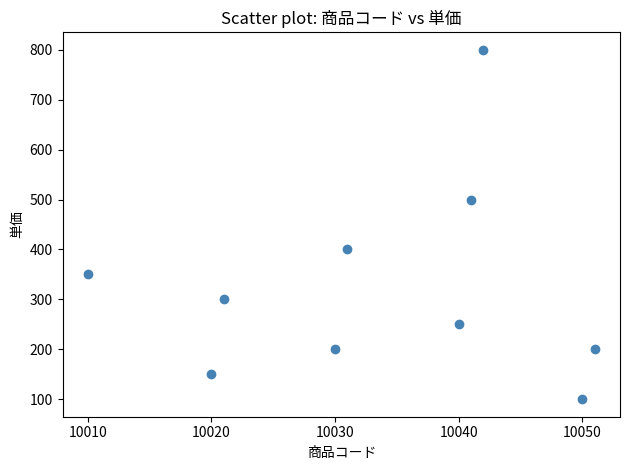

What is the range of X values (max minus min)?

41